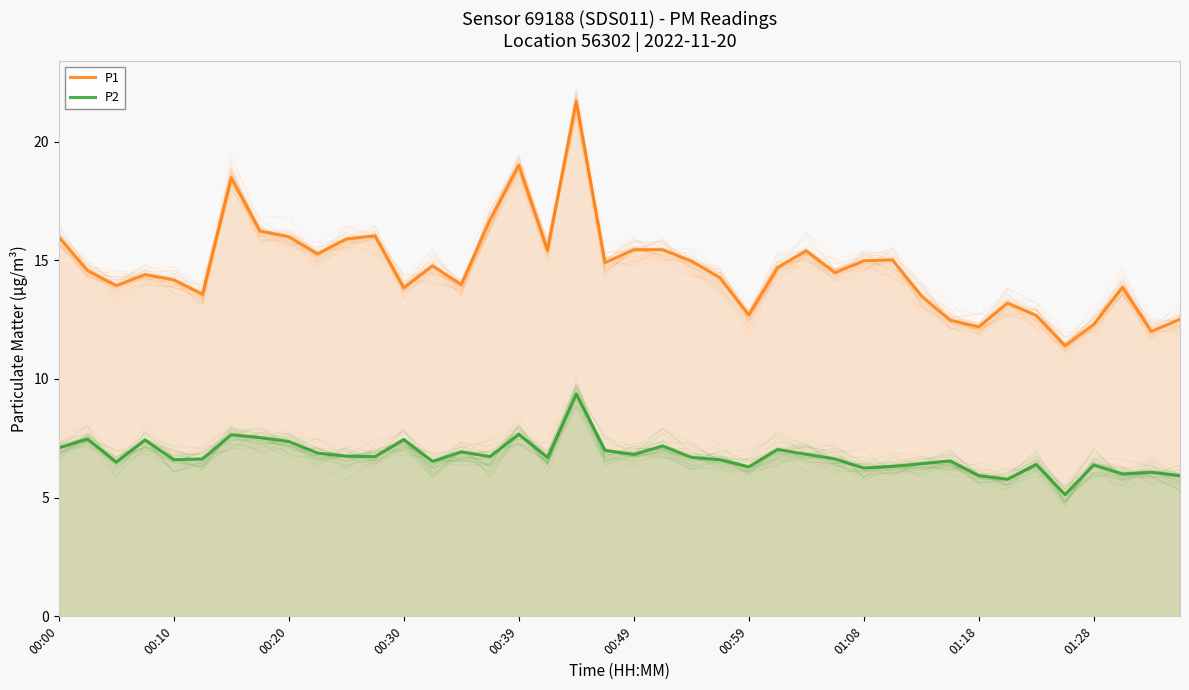

True or false: P1 has a value of 23.5 at 01:08.

False